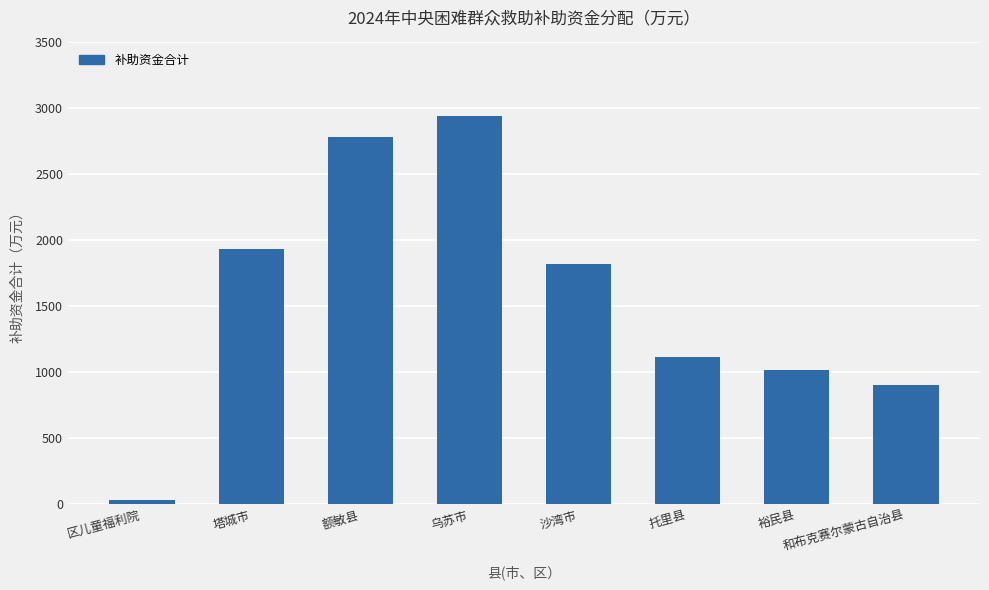

What is the value of the 8th bar from the left?

905